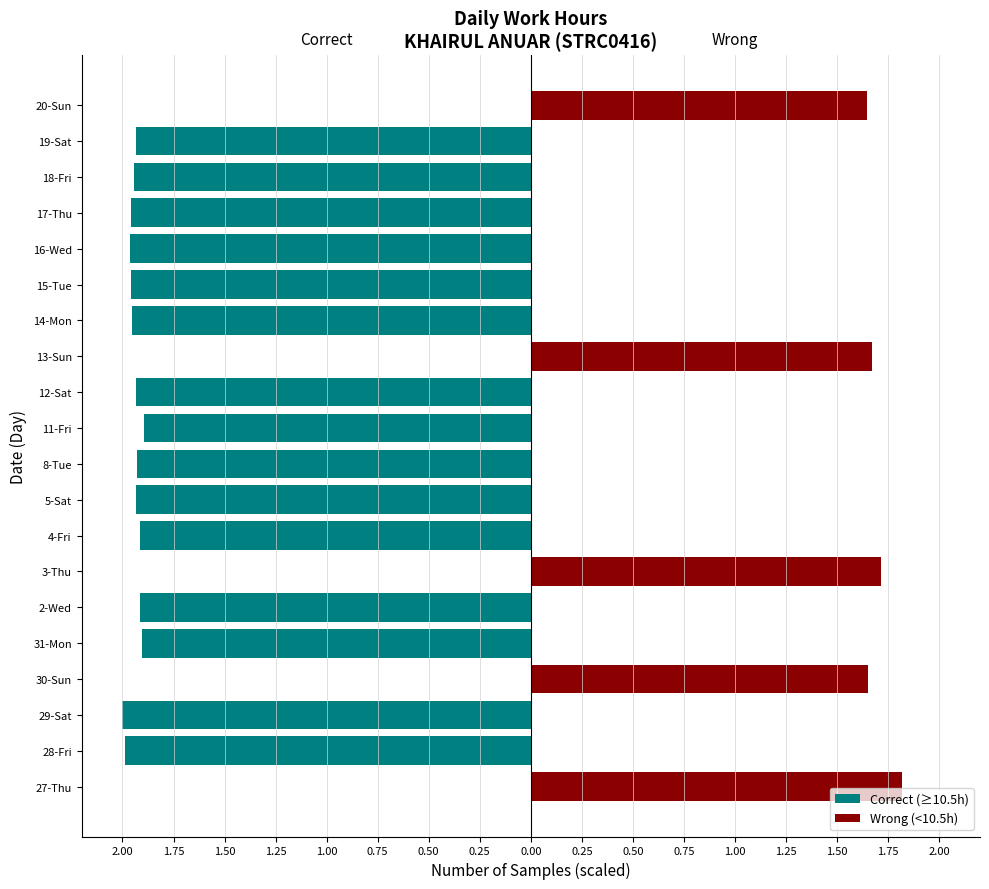

Which series has the largest range (max minus min)?

Correct (≥10.5h)